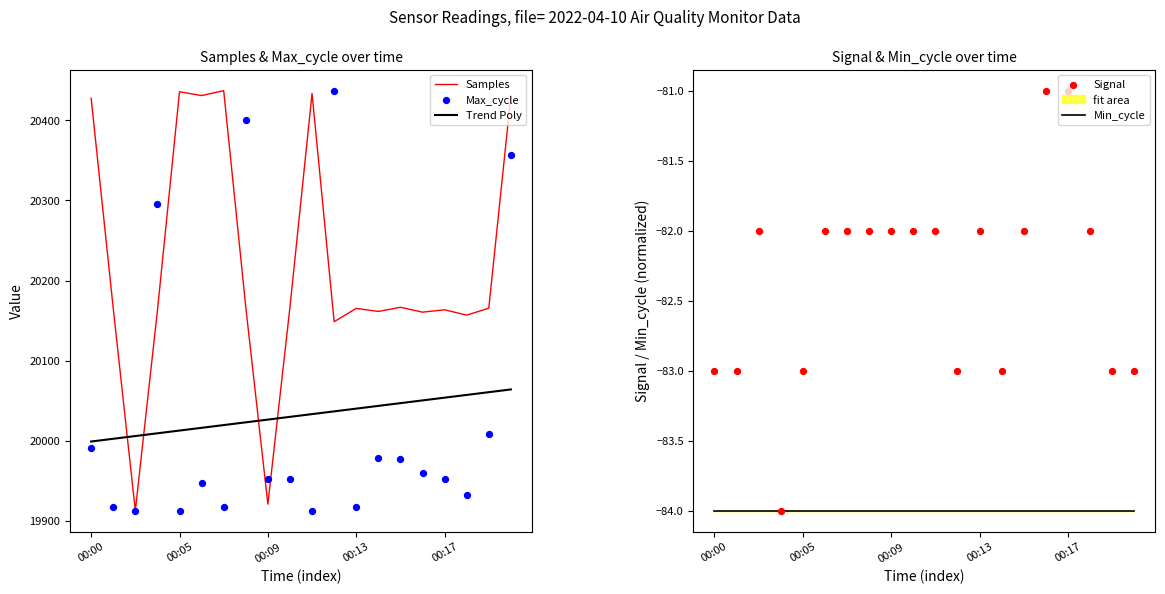

Which series reaches the minimum Y coordinate?

Min_cycle